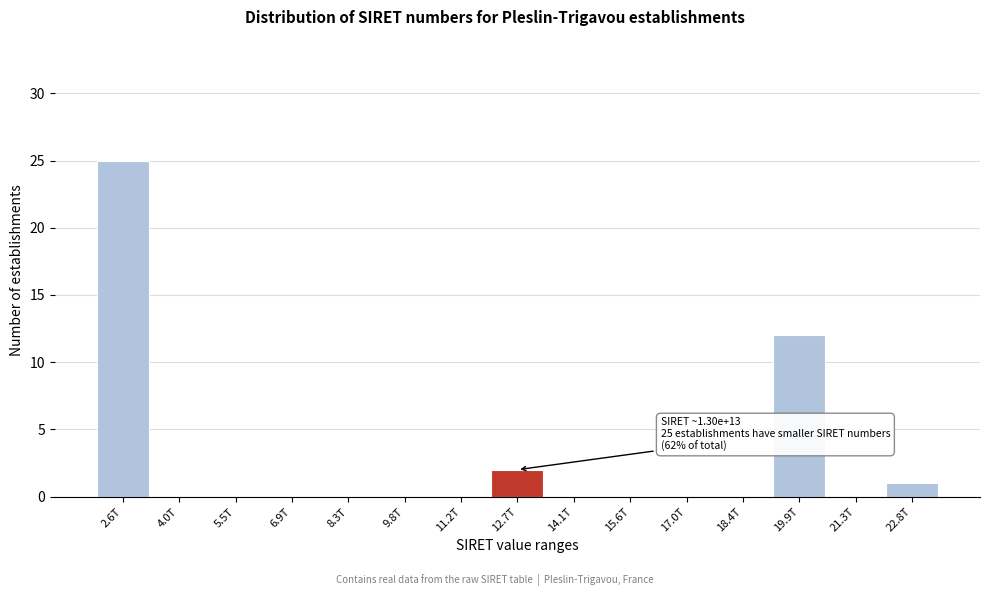

Reading left to right, extract all data points from this chart.

2.6T=25	4.0T=0	5.5T=0	6.9T=0	8.3T=0	9.8T=0	11.2T=0	12.7T=2	14.1T=0	15.6T=0	17.0T=0	18.4T=0	19.9T=12	21.3T=0	22.8T=1